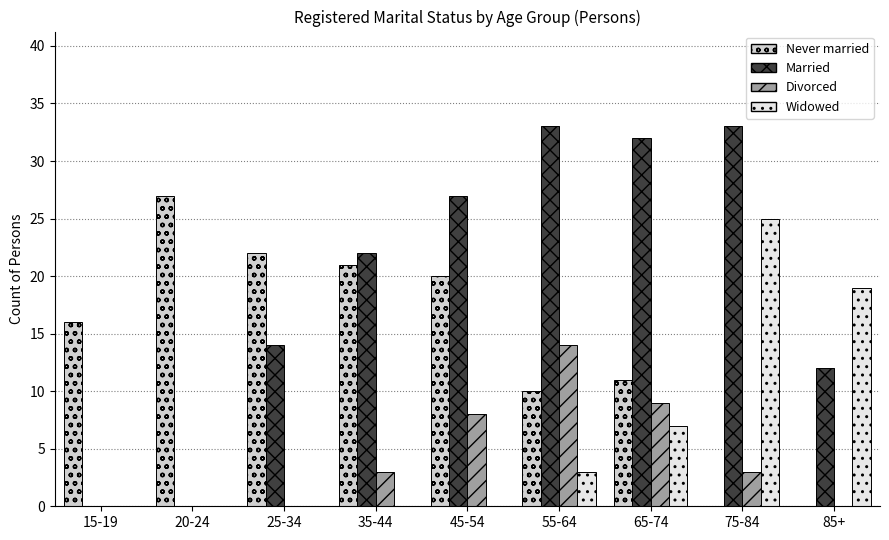

What is the average value of the Married series?

19